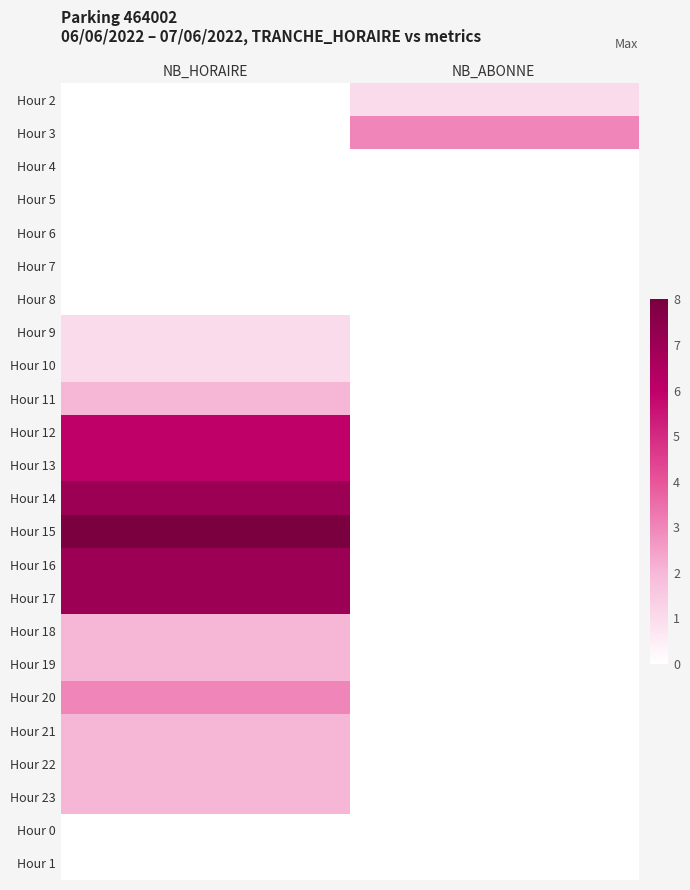

At which category is the sum across all series the highest?

NB_HORAIRE